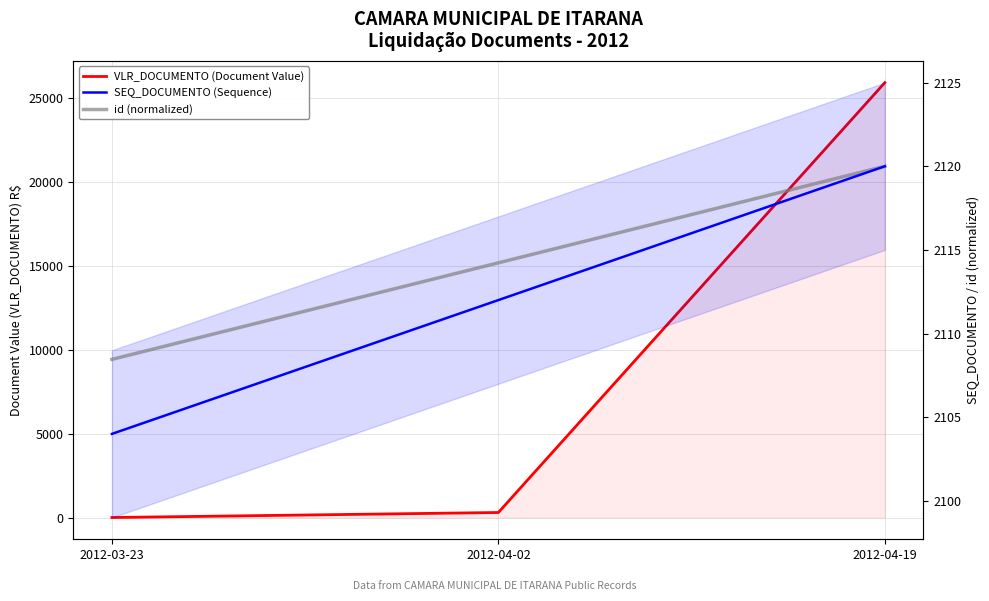

The value of VLR_DOCUMENTO (Document Value) at 2012-04-02 is 300.0. True or false?

True